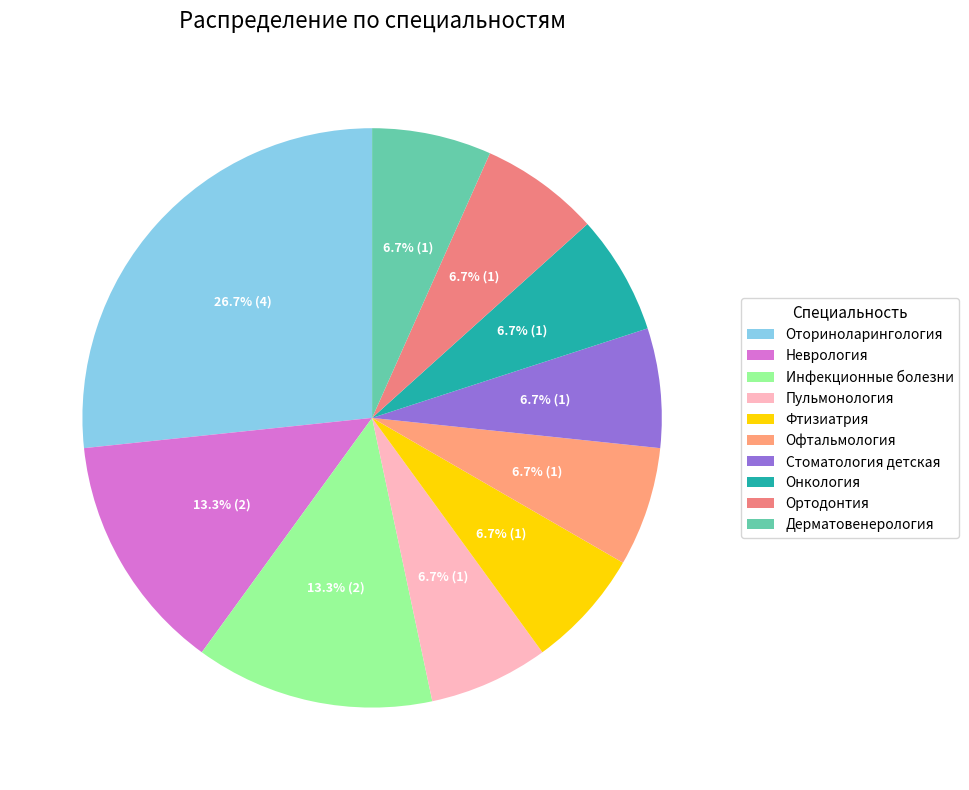

What percentage is the Ортодонтия slice, to the nearest percent?

7%